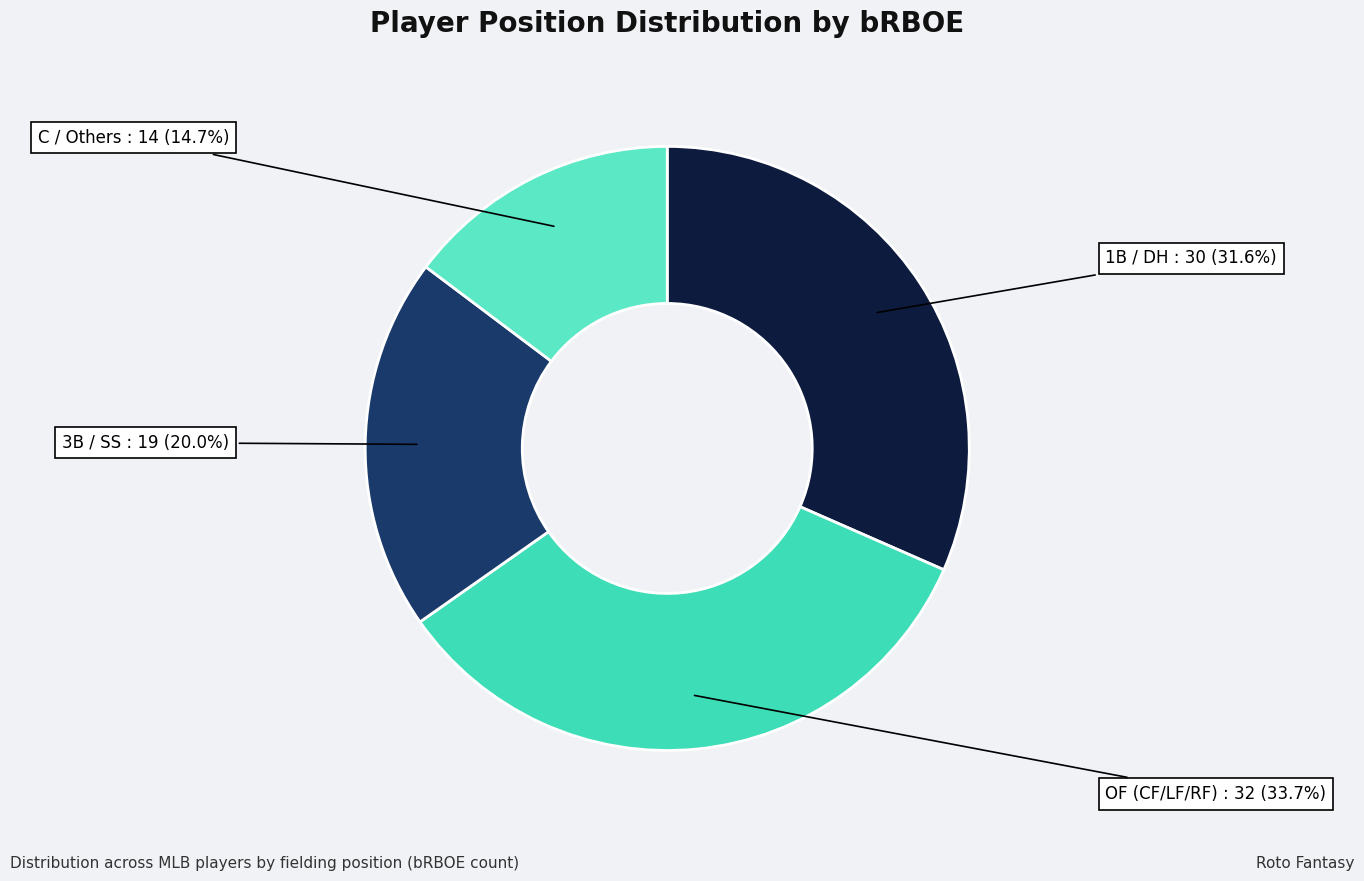

What percentage is NOT represented by C / Others?

85.3%